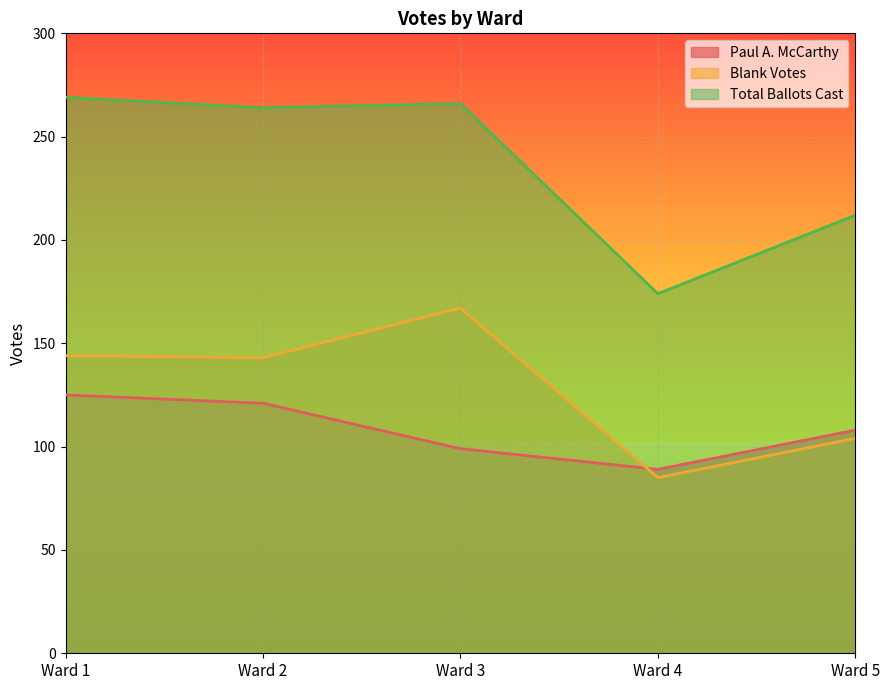

Does the chart display data point markers on the line(s)?

No